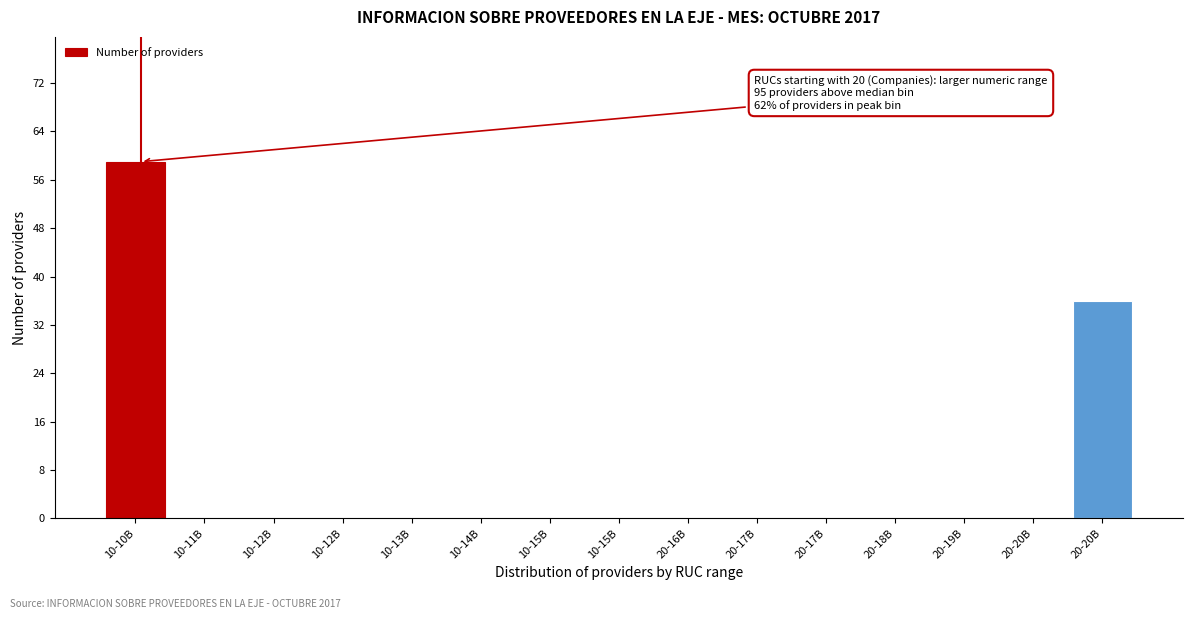

Count the number of data series in this chart.

1